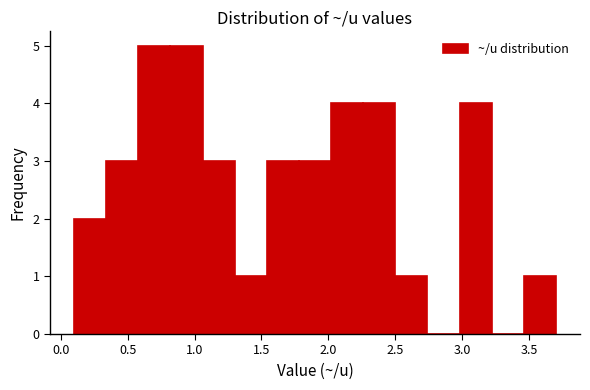

How tall is the bar that spans 0.58 to 0.82 on the x-axis? Neither the bar edges nor the heights are printed on the chart, so give them approximately, as read against the axes.

5